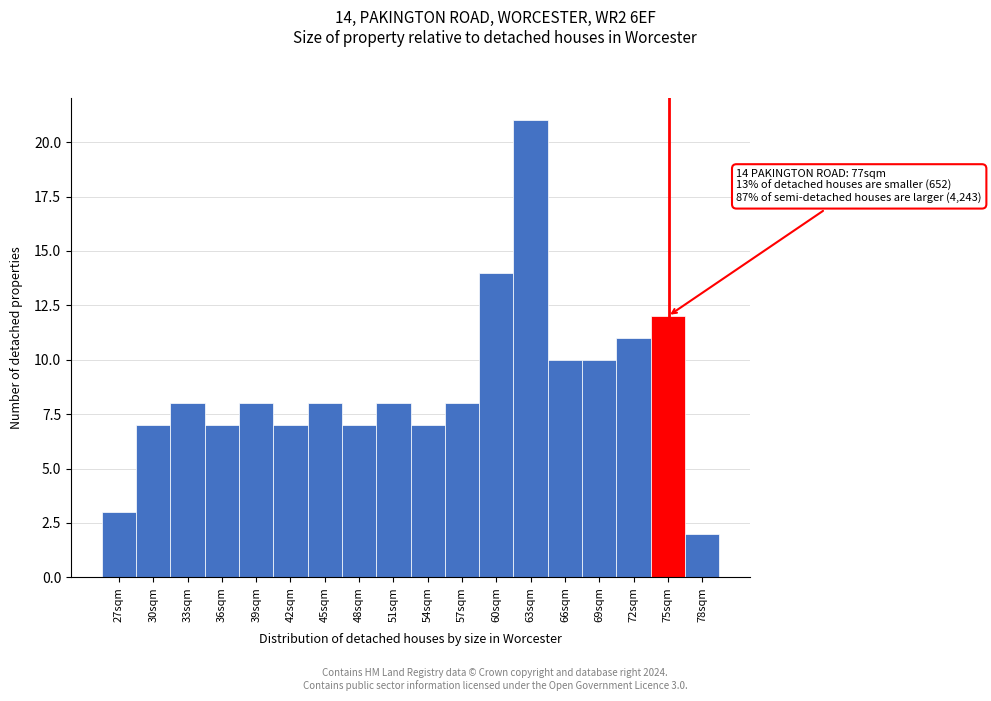

Reading left to right, extract all data points from this chart.

3	7	8	7	8	7	8	7	8	7	8	14	21	10	10	11	12	2